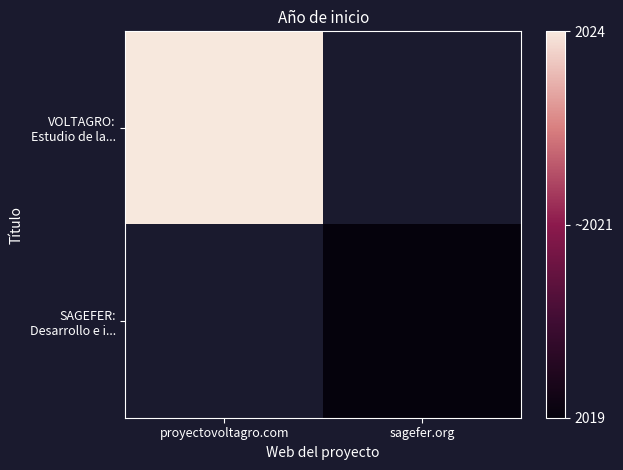

Rank the series by their average value, from highest to lowest.

VOLTAGRO: Estudio de la..., SAGEFER: Desarrollo e i...